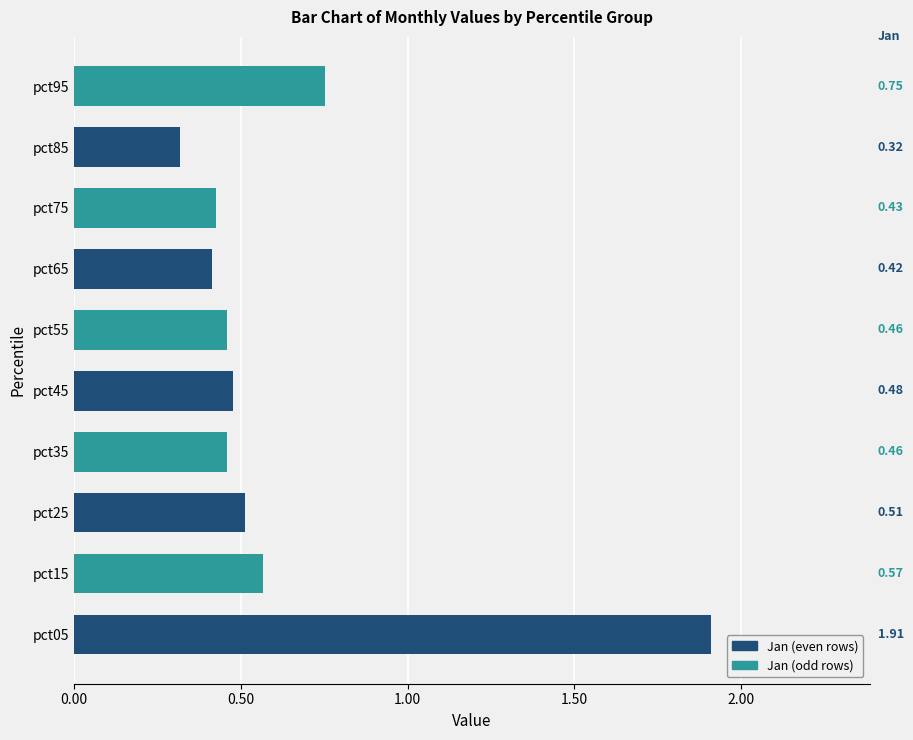

What is the change in value from pct05 to pct55?

-1.4